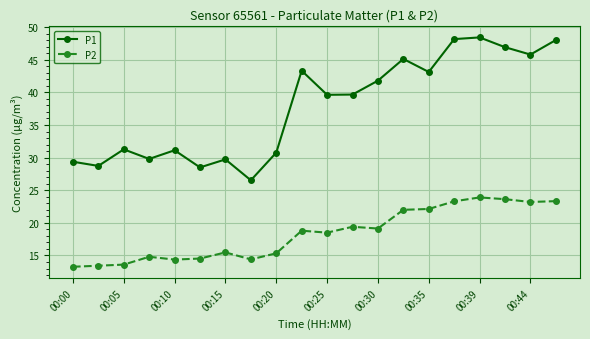

Which series has the largest total across all categories?

P1